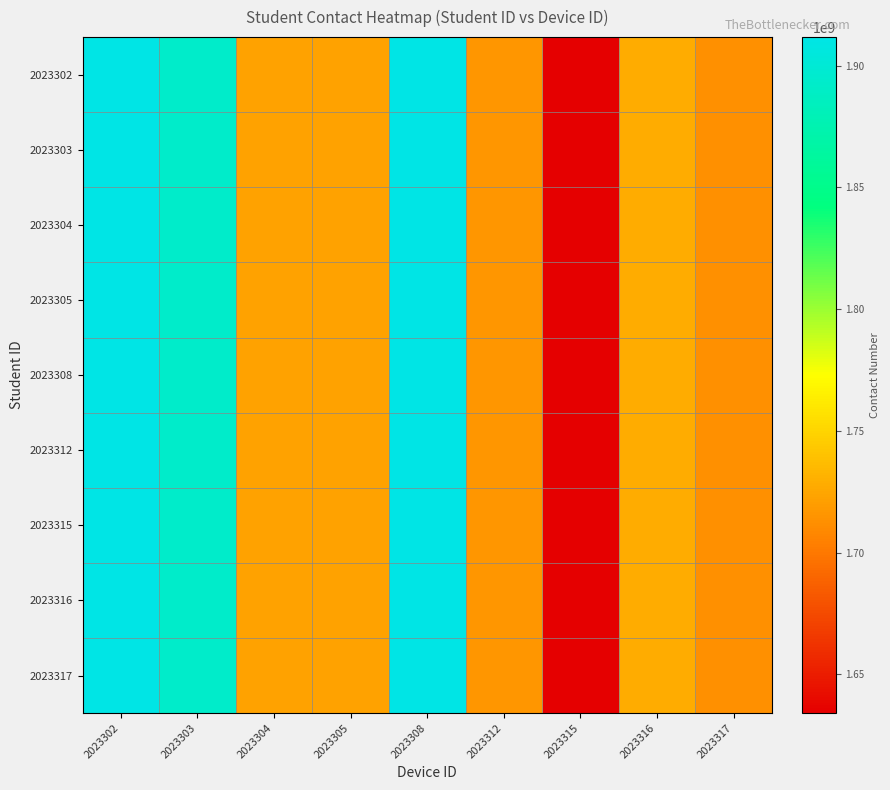

What is the total value across all series at 2023304?

15500969055